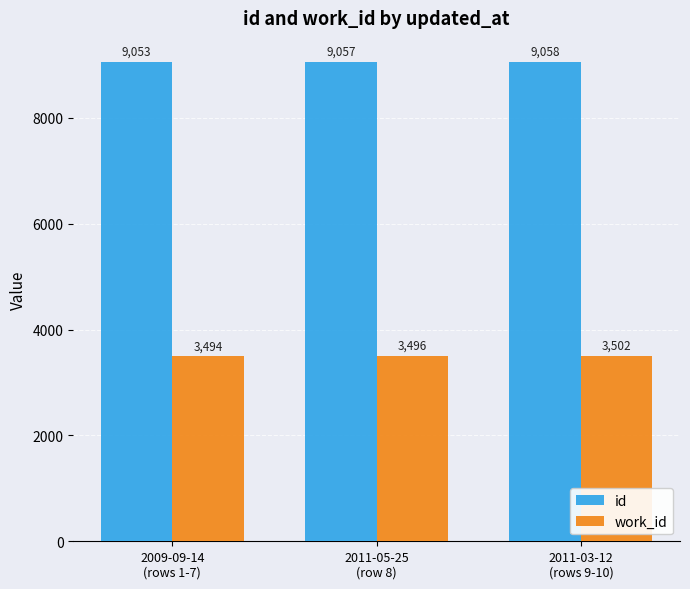

What is the average value of the work_id series?

3497.2